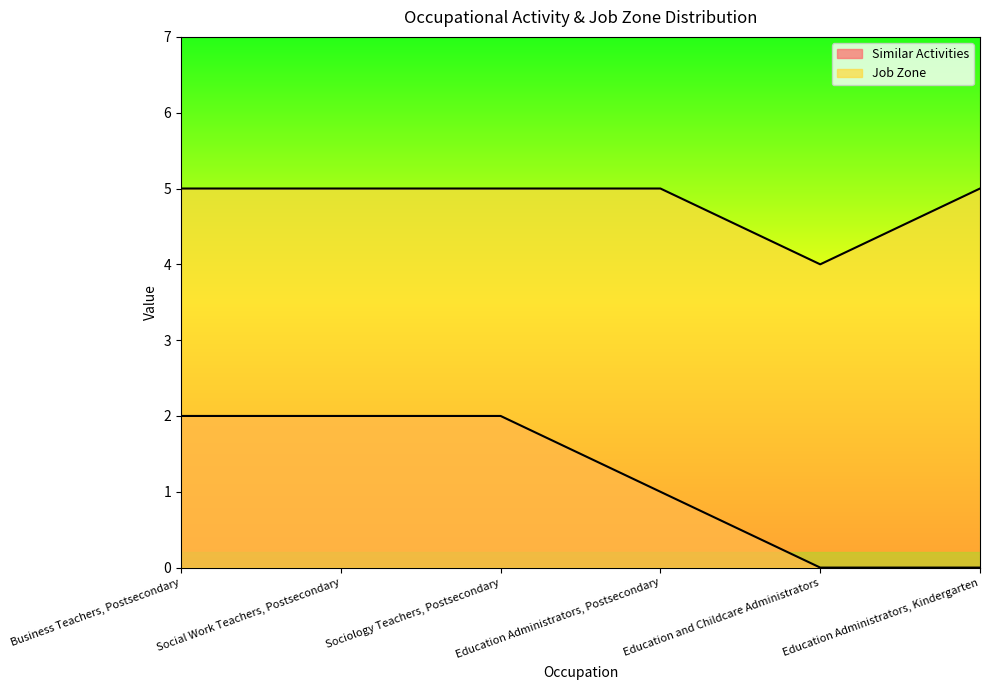

Reading left to right, what are all the values shown in this chart?

Similar Activities: Business Teachers, Postsecondary=2	Social Work Teachers, Postsecondary=2	Sociology Teachers, Postsecondary=2	Education Administrators, Postsecondary=1	Education and Childcare Administrators=0	Education Administrators, Kindergarten=0
Job Zone: Business Teachers, Postsecondary=5	Social Work Teachers, Postsecondary=5	Sociology Teachers, Postsecondary=5	Education Administrators, Postsecondary=5	Education and Childcare Administrators=4	Education Administrators, Kindergarten=5